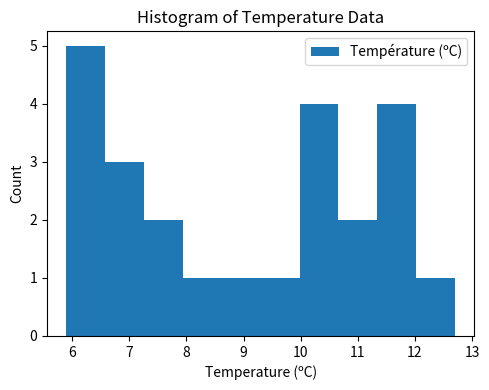

Over which range of the x-axis is the bar tallest?

5.90 to 6.58